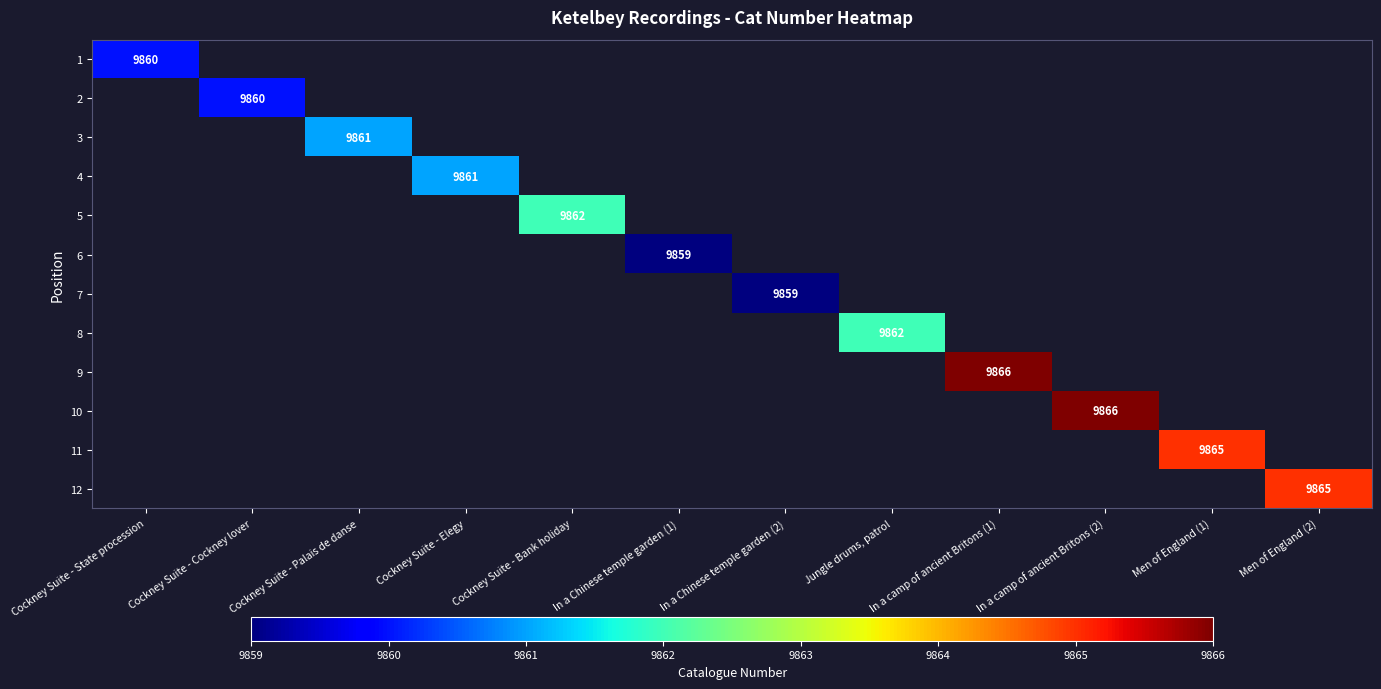

Rank the series at In a Chinese temple garden (1) from lowest to highest value.

1, 2, 3, 4, 5, 6, 7, 8, 9, 10, 11, 12